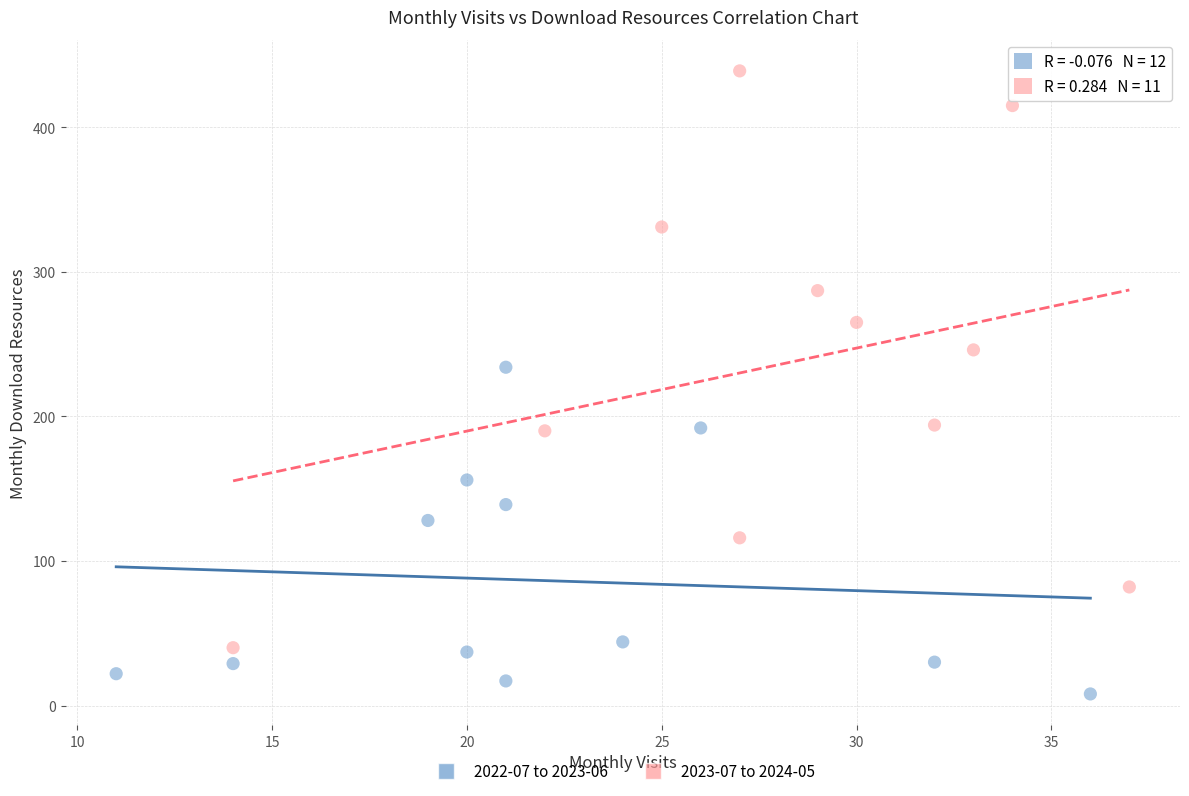

Which series reaches the maximum Y coordinate?

2023-07 to 2024-05